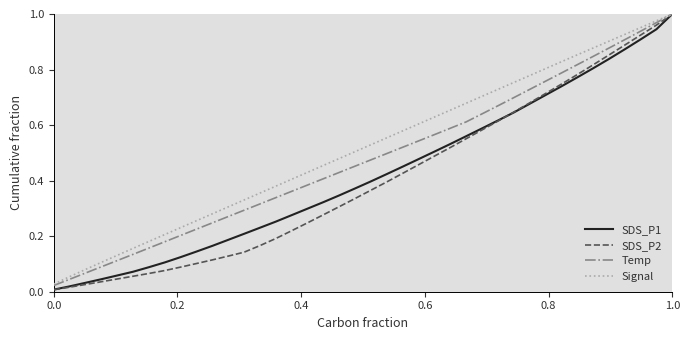

What is the sum of all Signal values?

20.7